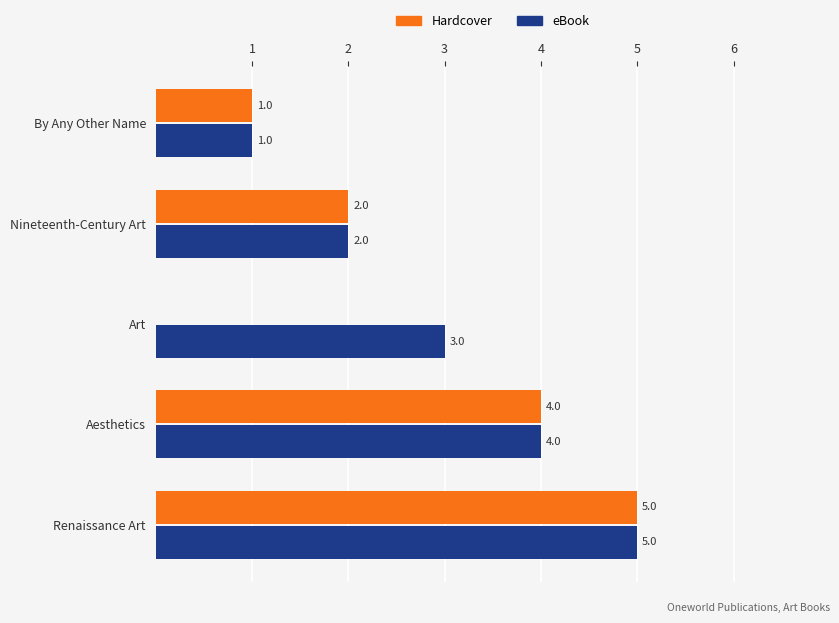

Is the value of eBook at By Any Other Name greater than the value of Hardcover at Aesthetics?

No